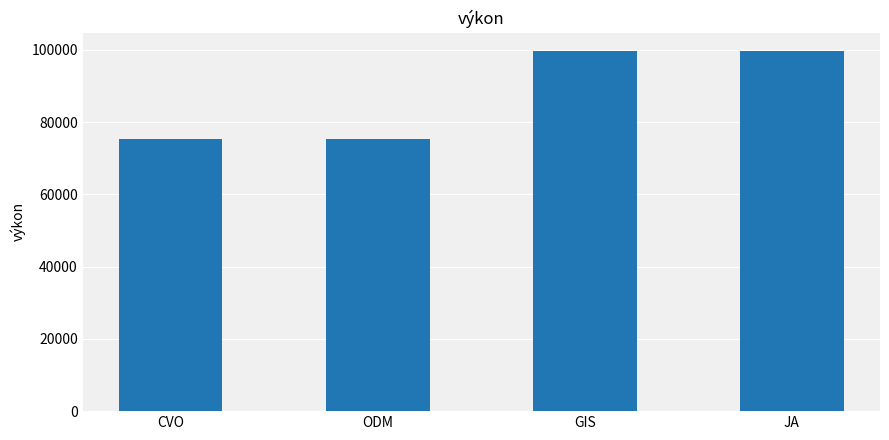

True or false: the data shows 99782 at GIS.

True